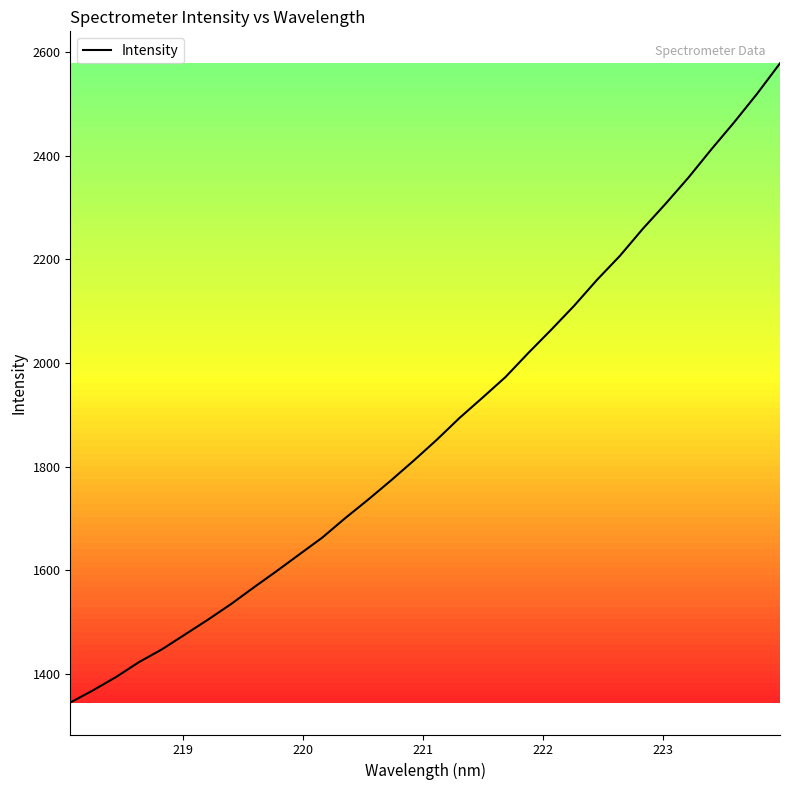

How many series are shown in this chart?

1